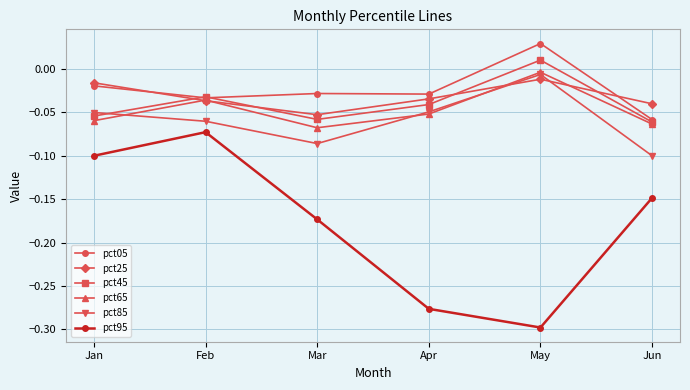

Where does the pct45 series first go above 0?

May